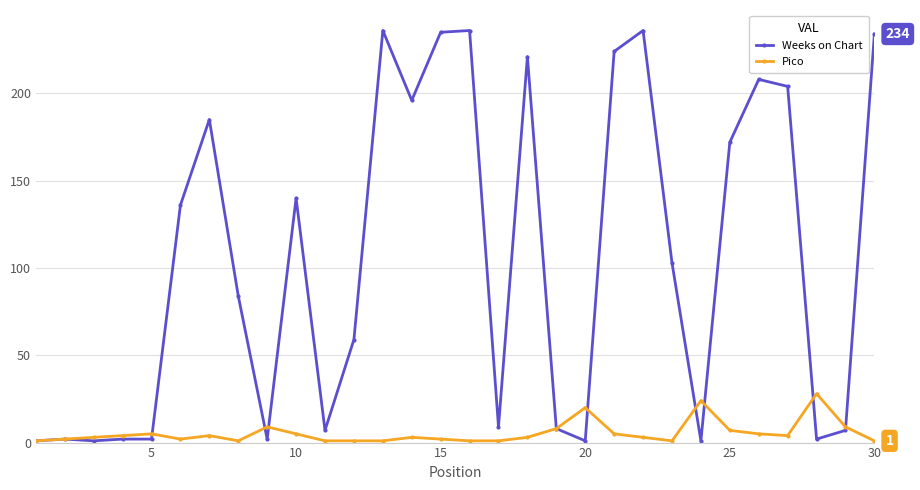

True or false: Pico has more than 0 points higher than both neighbors.

True